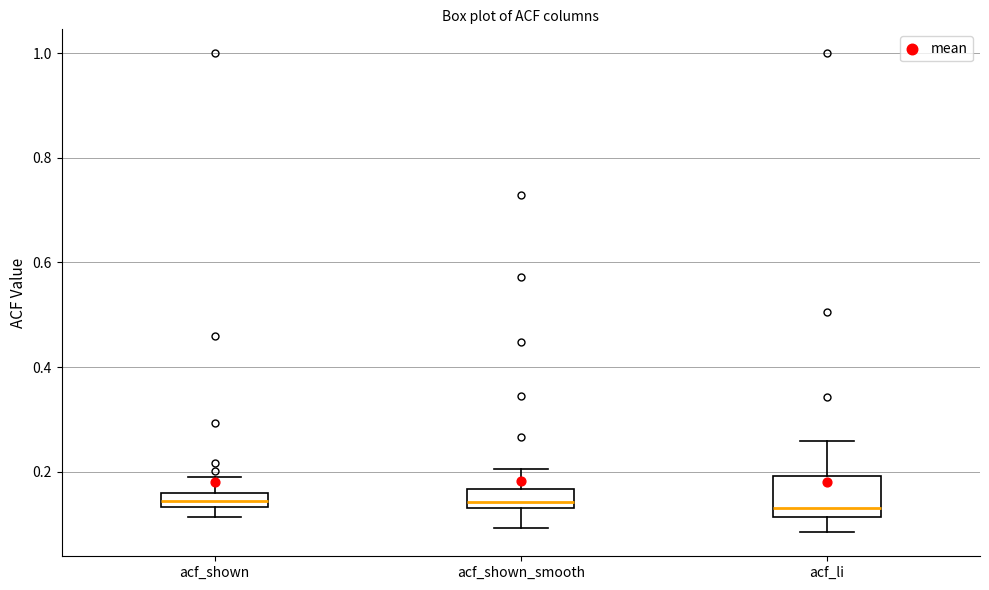

Where does the upper whisker of the box for acf_shown_smooth end on the y-axis? The values are not printed on the chart, so give them approximately, as read against the axis.

0.20